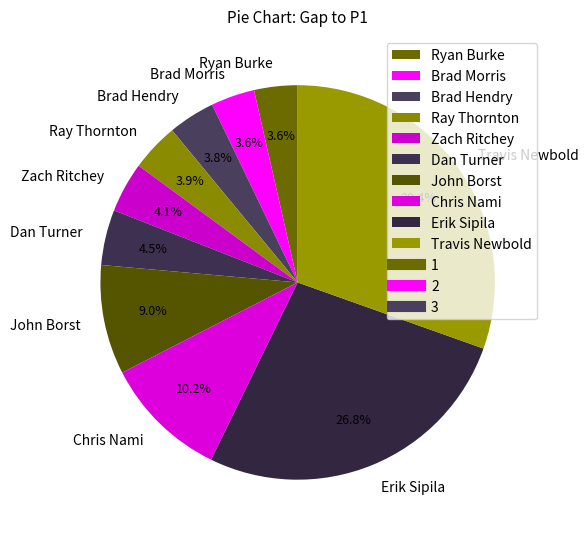

What is the largest slice in the pie chart?

Travis Newbold